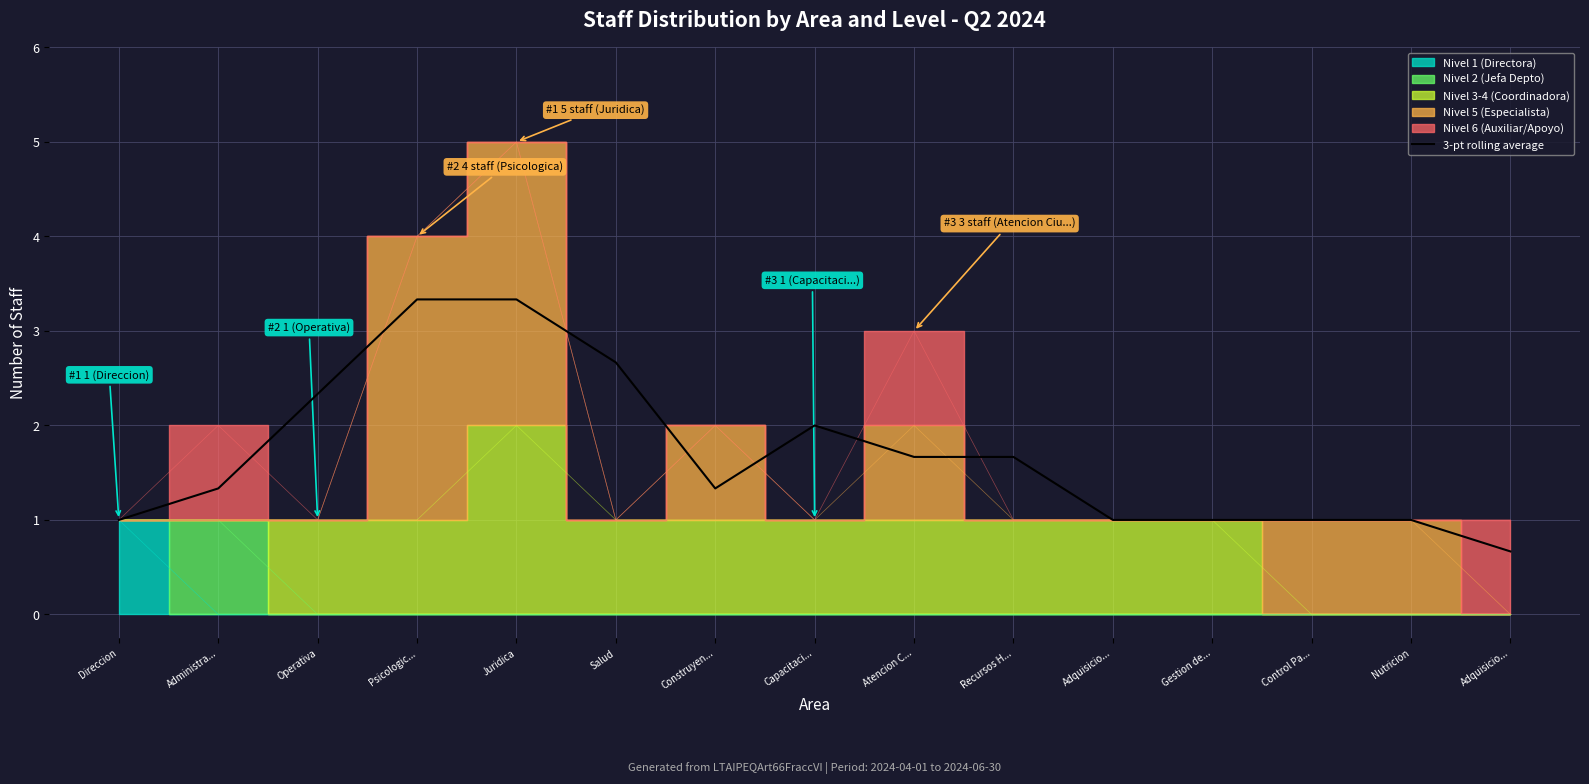

How many lines are shown in the chart?

1